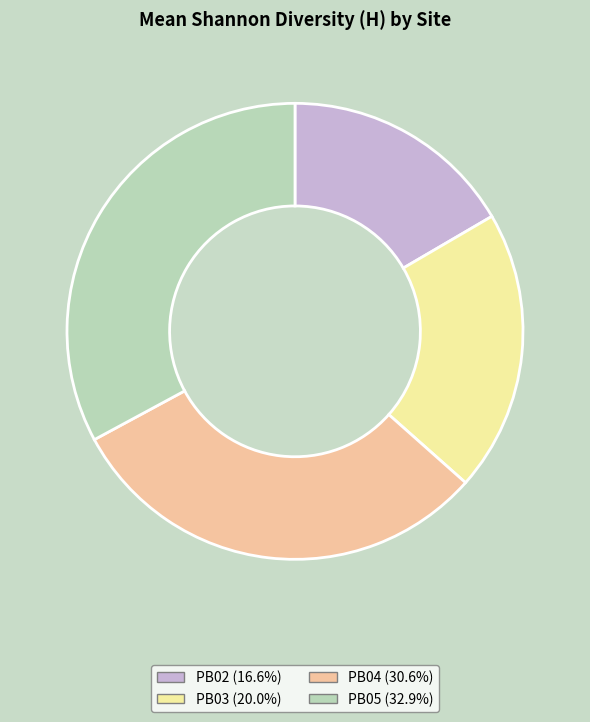

Is PB04 (30.6%) the majority of the pie?

No